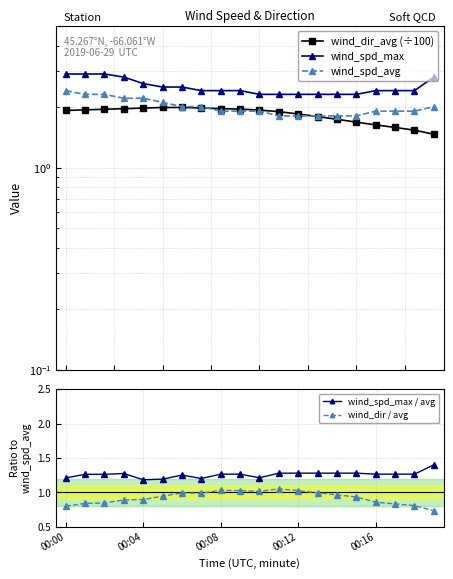

Which series has the largest total across all categories?

wind_spd_max